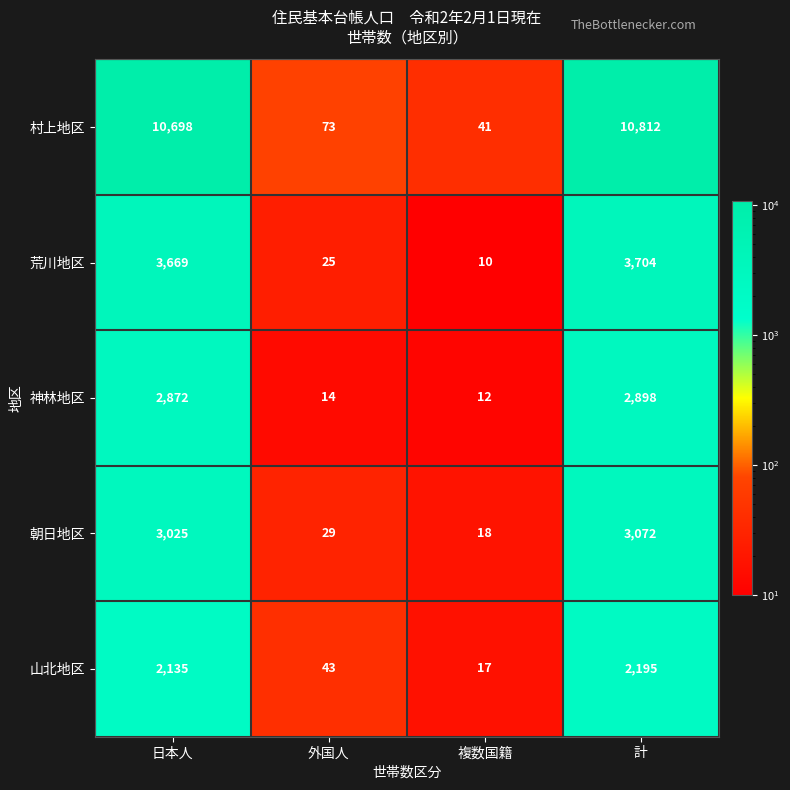

Rank the series by their maximum value, from highest to lowest.

村上地区, 荒川地区, 朝日地区, 神林地区, 山北地区